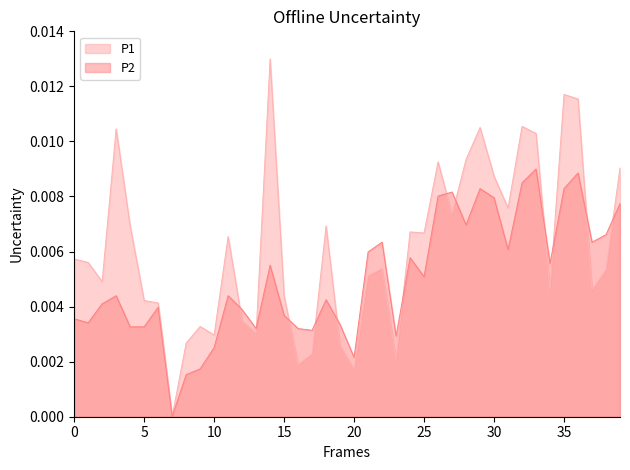

Which series has the largest range (max minus min)?

P1